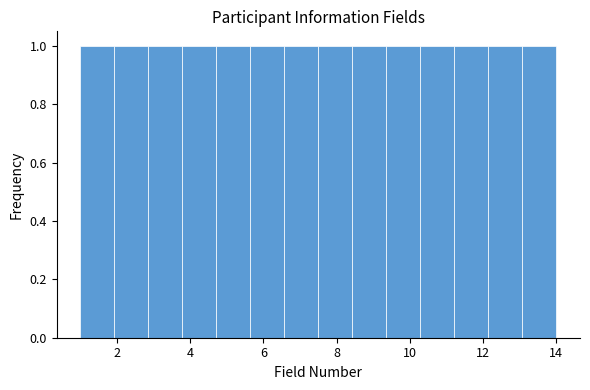

Reading left to right, transcribe this chart: for each bar, give the range it covers on the x-axis and its height. Neither the bar edges nor the heights are printed on the chart, so give them approximately, as read against the axes.

1.0 to 2.0: 1
2.0 to 2.8: 1
2.8 to 3.8: 1
3.8 to 4.8: 1
4.8 to 5.6: 1
5.6 to 6.6: 1
6.6 to 7.6: 1
7.6 to 8.4: 1
8.4 to 9.4: 1
9.4 to 10.2: 1
10.2 to 11.2: 1
11.2 to 12.2: 1
12.2 to 13.0: 1
13.0 to 14.0: 1